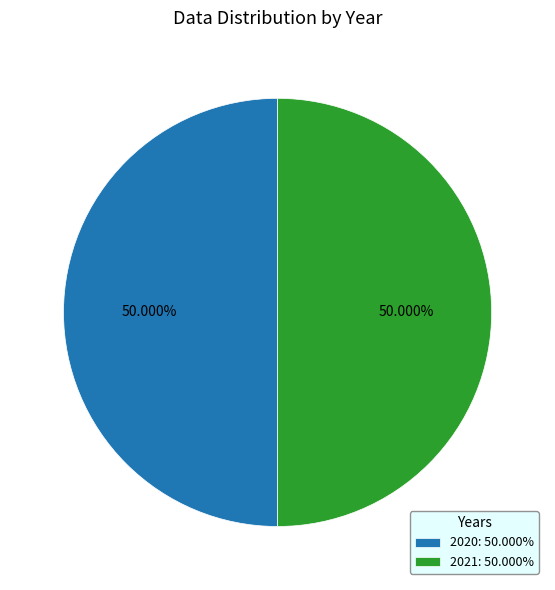

Is the sum of 2020: 50.000% and 2021: 50.000% greater than half?

Yes